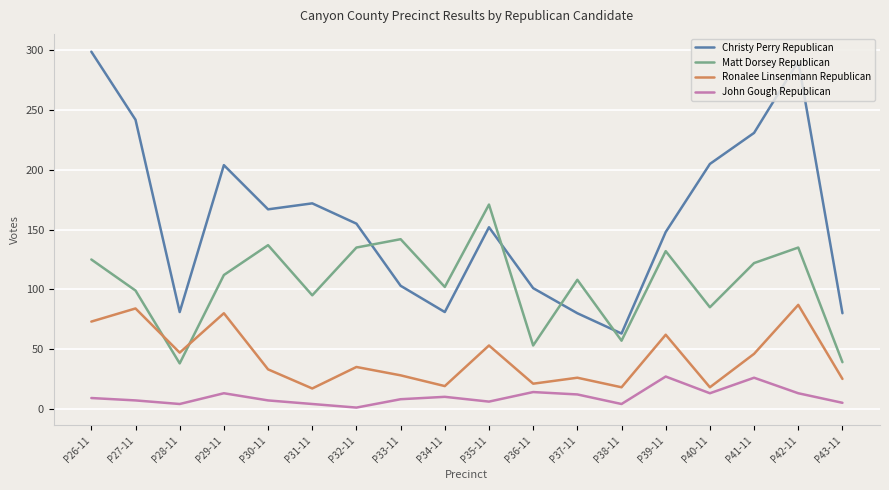

Which series has the largest range (max minus min)?

Christy Perry Republican